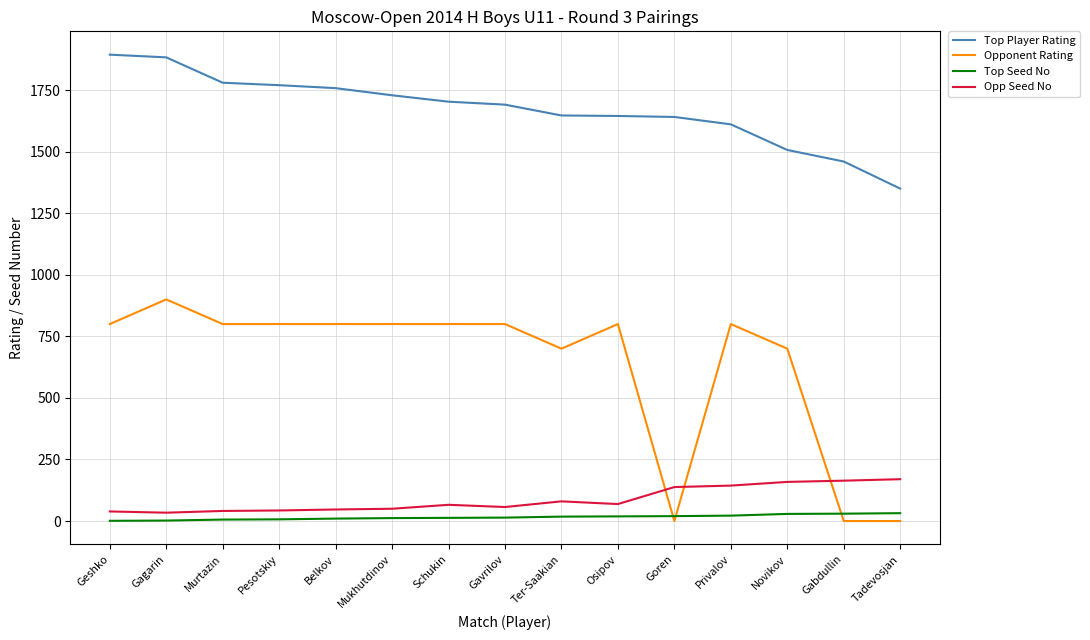

True or false: Top Player Rating and Opp Seed No cross at least once.

False